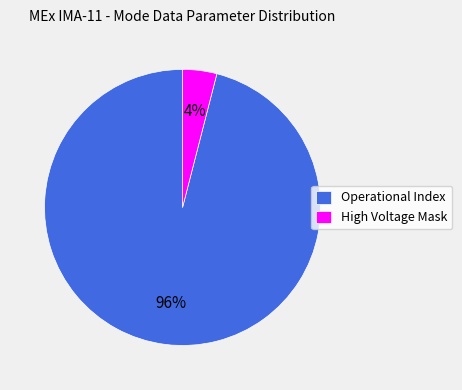

Is there a majority slice in this chart?

Yes